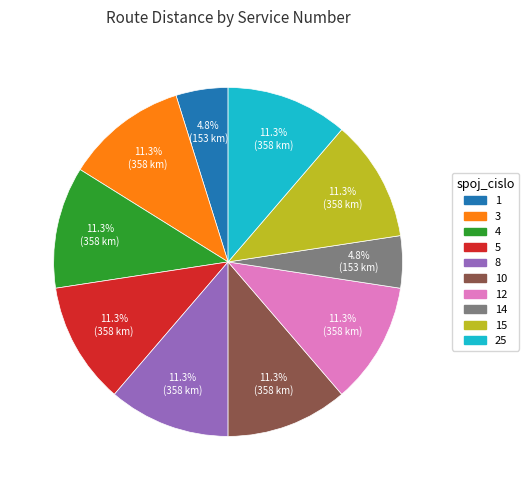

Is there any slice that represents more than half of the pie?

No